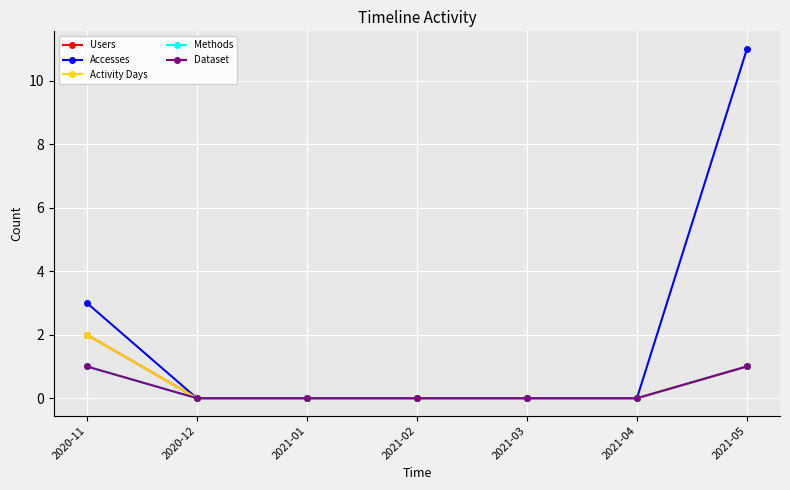

Is this an area chart (filled region under the line)?

No